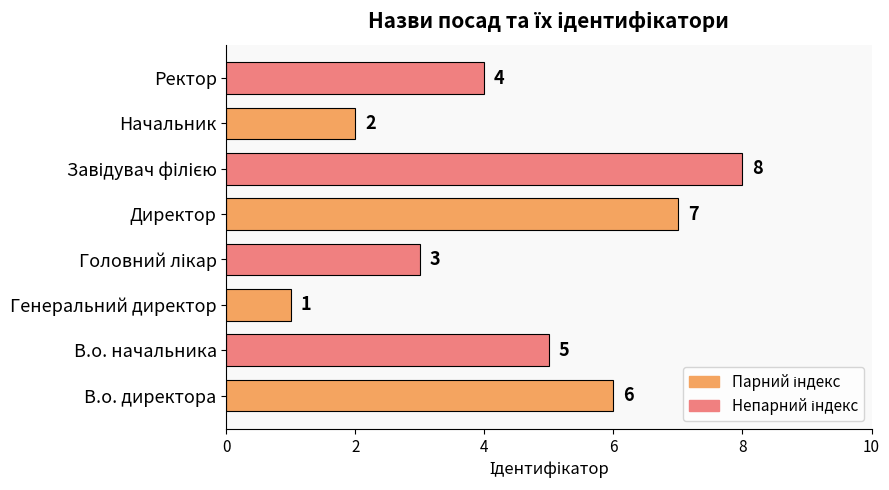

The chart shows a value of 1 at Начальник. True or false?

False